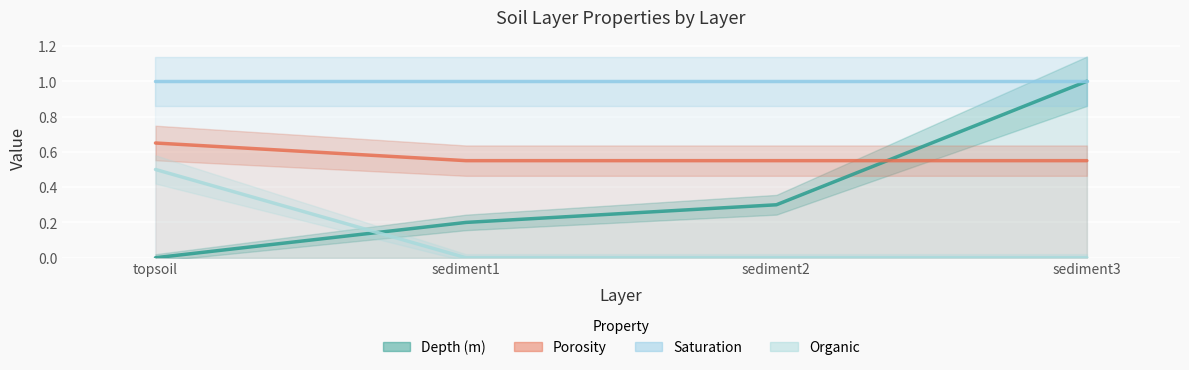

What position from the right is sediment3?

1